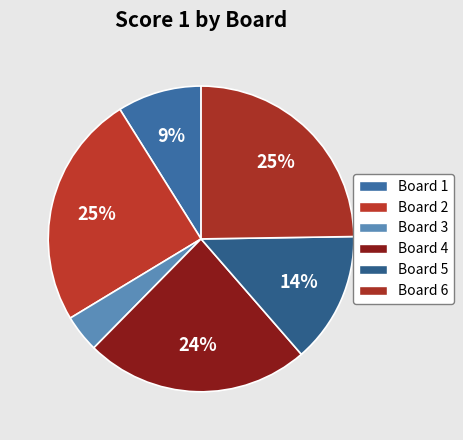

Does Board 6 account for over 50% of the chart?

No